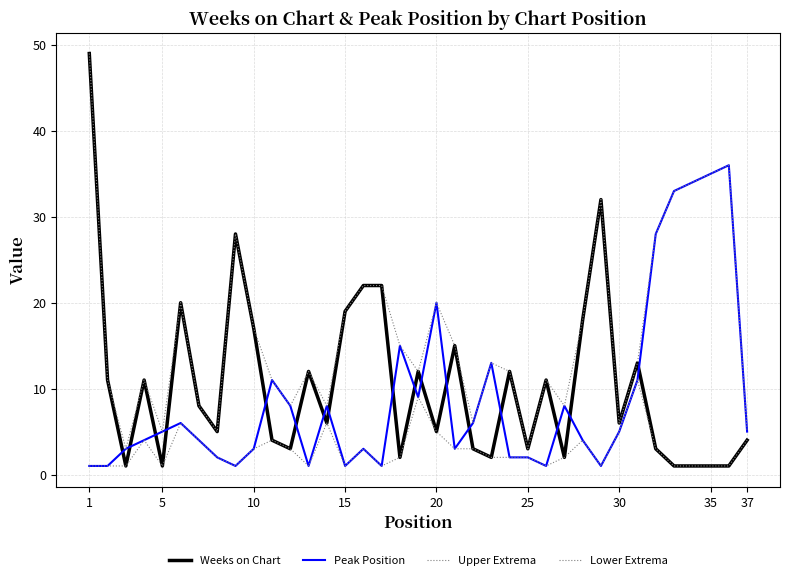

Is this an area chart (filled region under the line)?

No